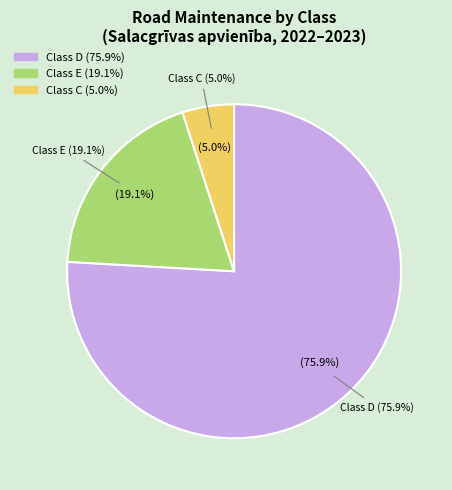

Which slice is the smallest?

C